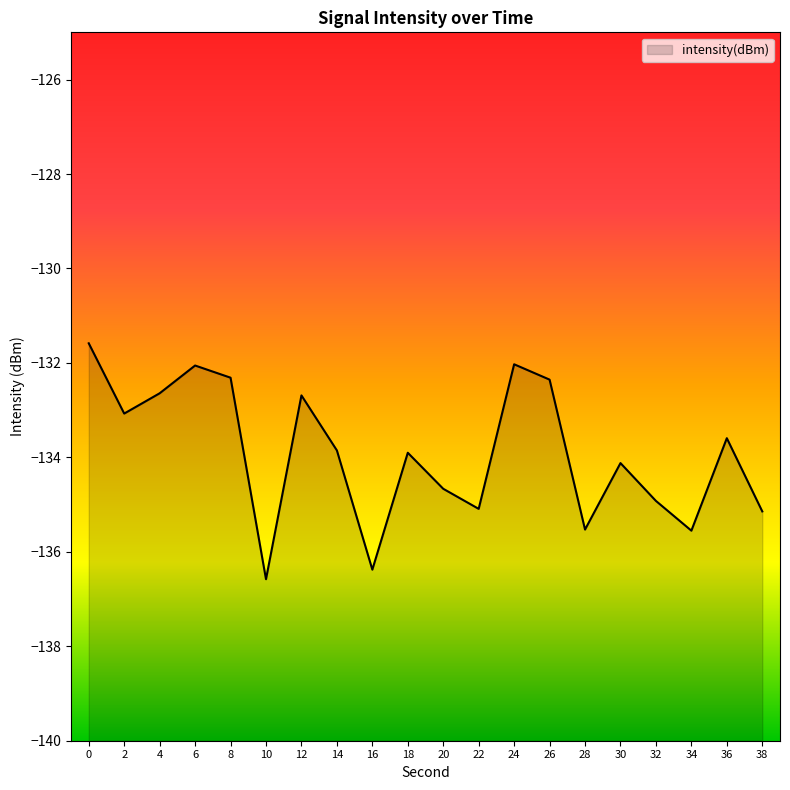

Where is the first local maximum?

6